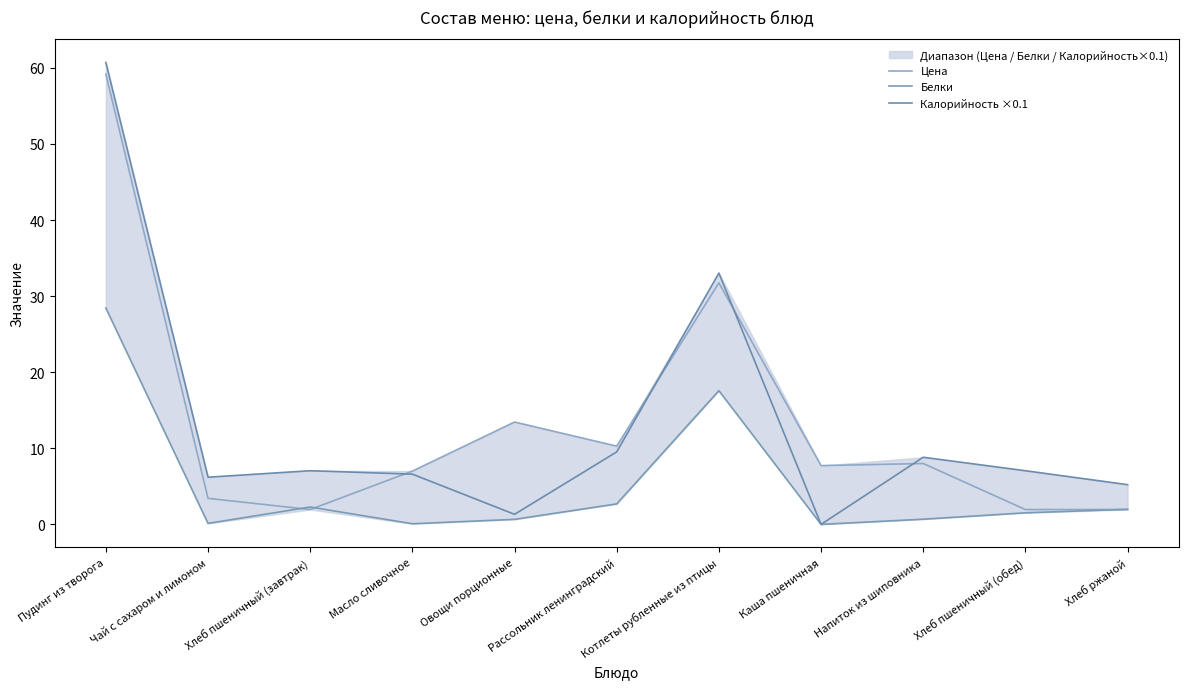

How many series are shown in this chart?

3